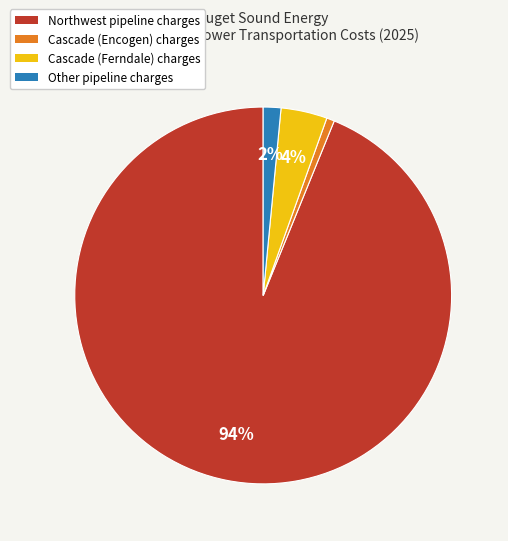

Does any single category account for the majority?

Yes